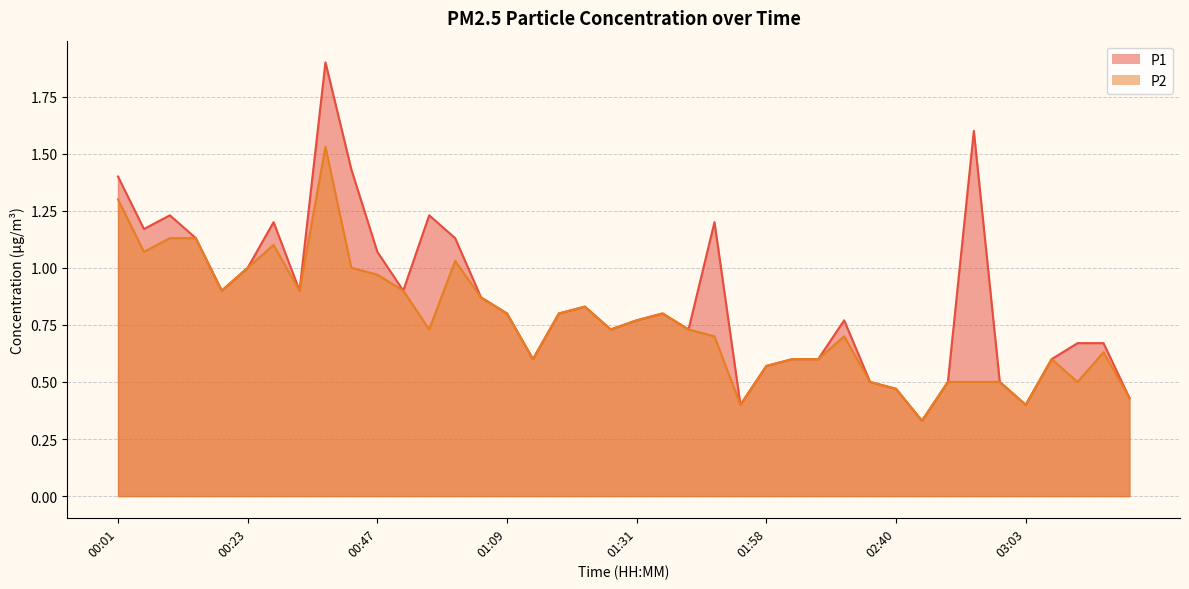

True or false: P1 and P2 cross at least once.

False